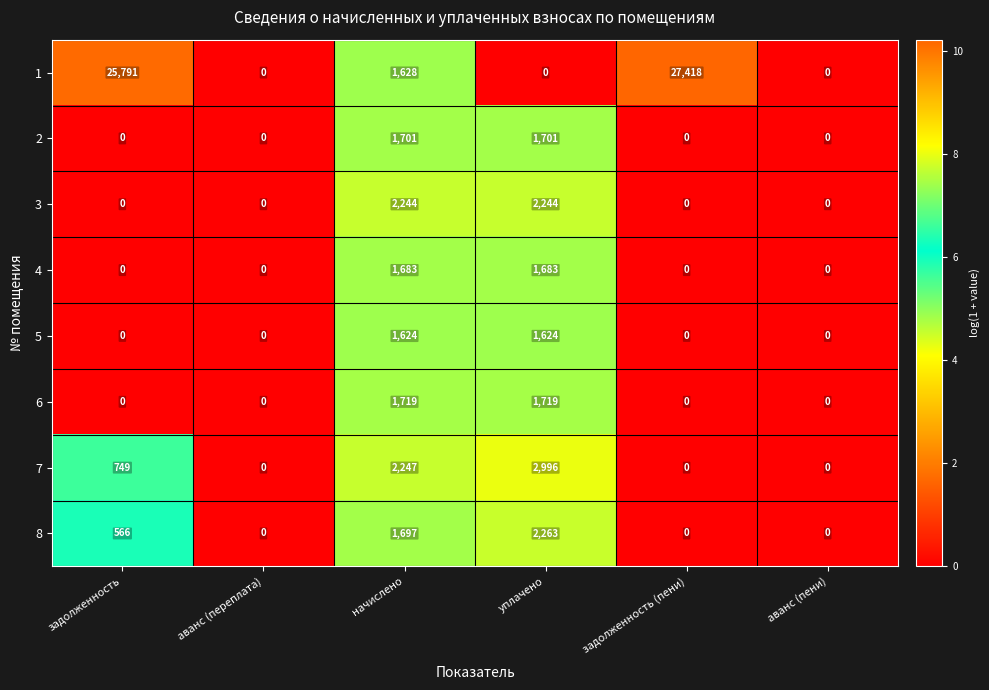

List the series in order of their peak value, highest first.

1, 7, 8, 3, 6, 2, 4, 5